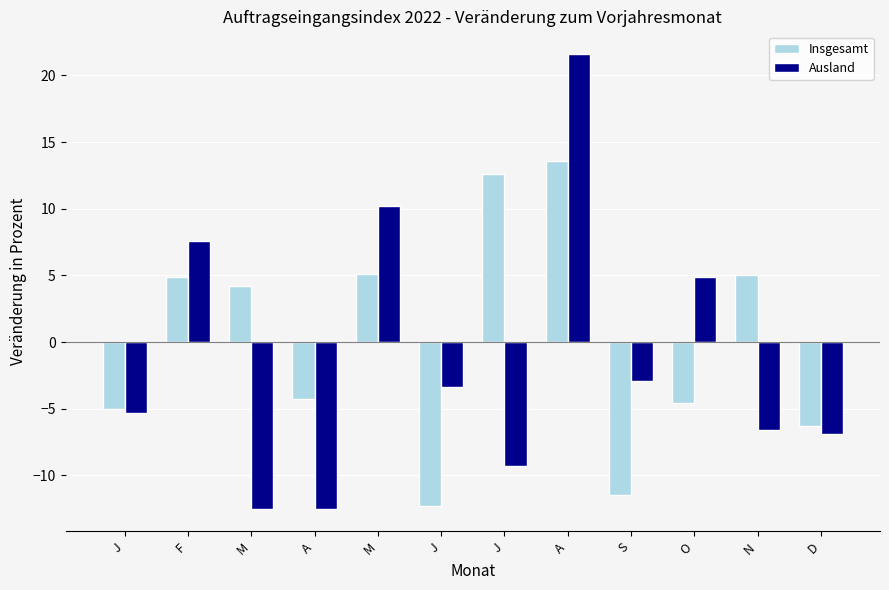

What are all the series names shown in the legend?

Insgesamt, Ausland